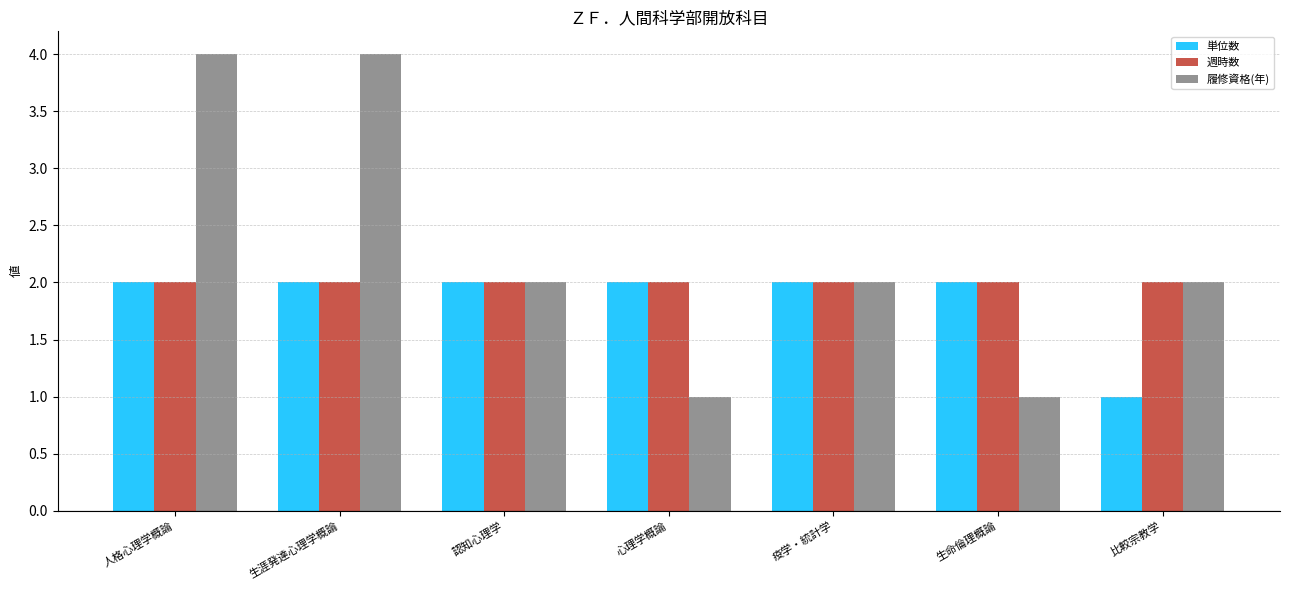

How many series are shown in this chart?

3